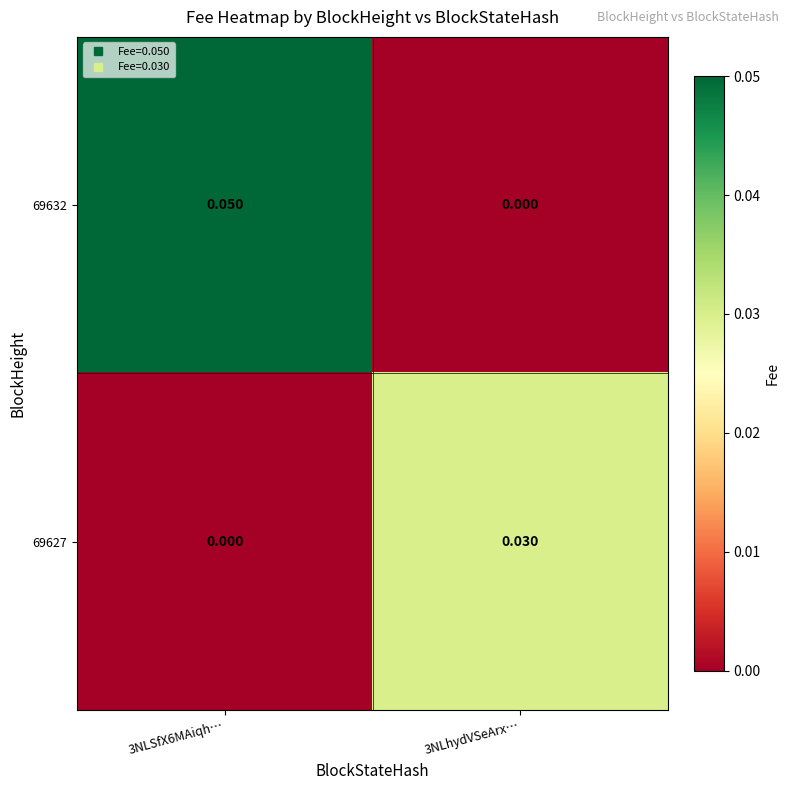

Is the value of 69627 at 3NLhydVSeArx… greater than the value of 69632 at 3NLSfX6MAiqh…?

No